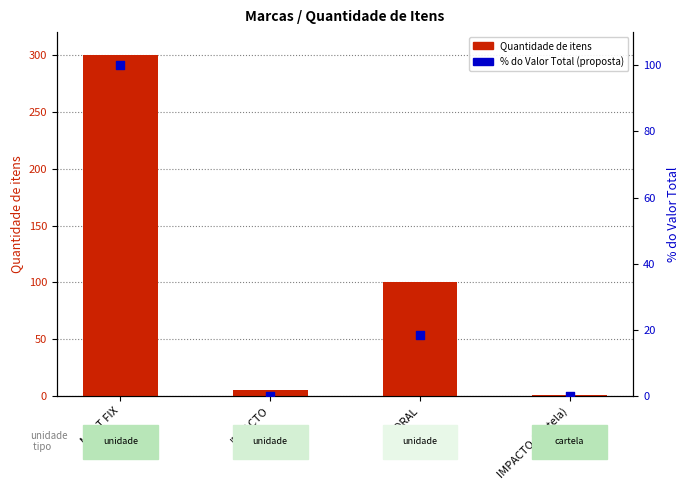

Which series has the largest total across all categories?

Quantidade de itens